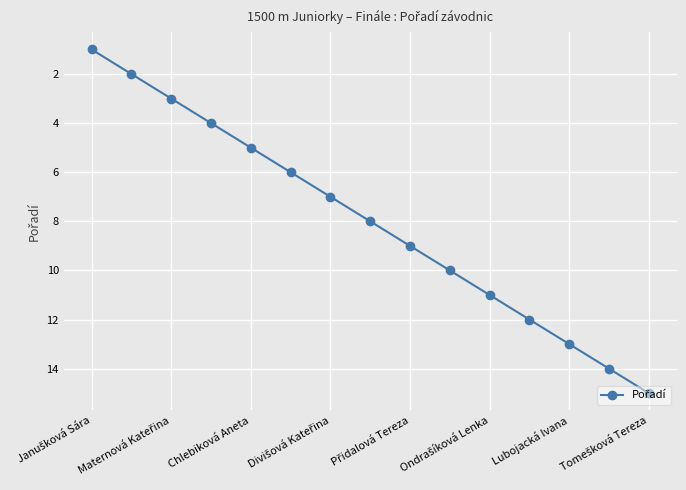

What is the difference between the maximum and minimum values?

14